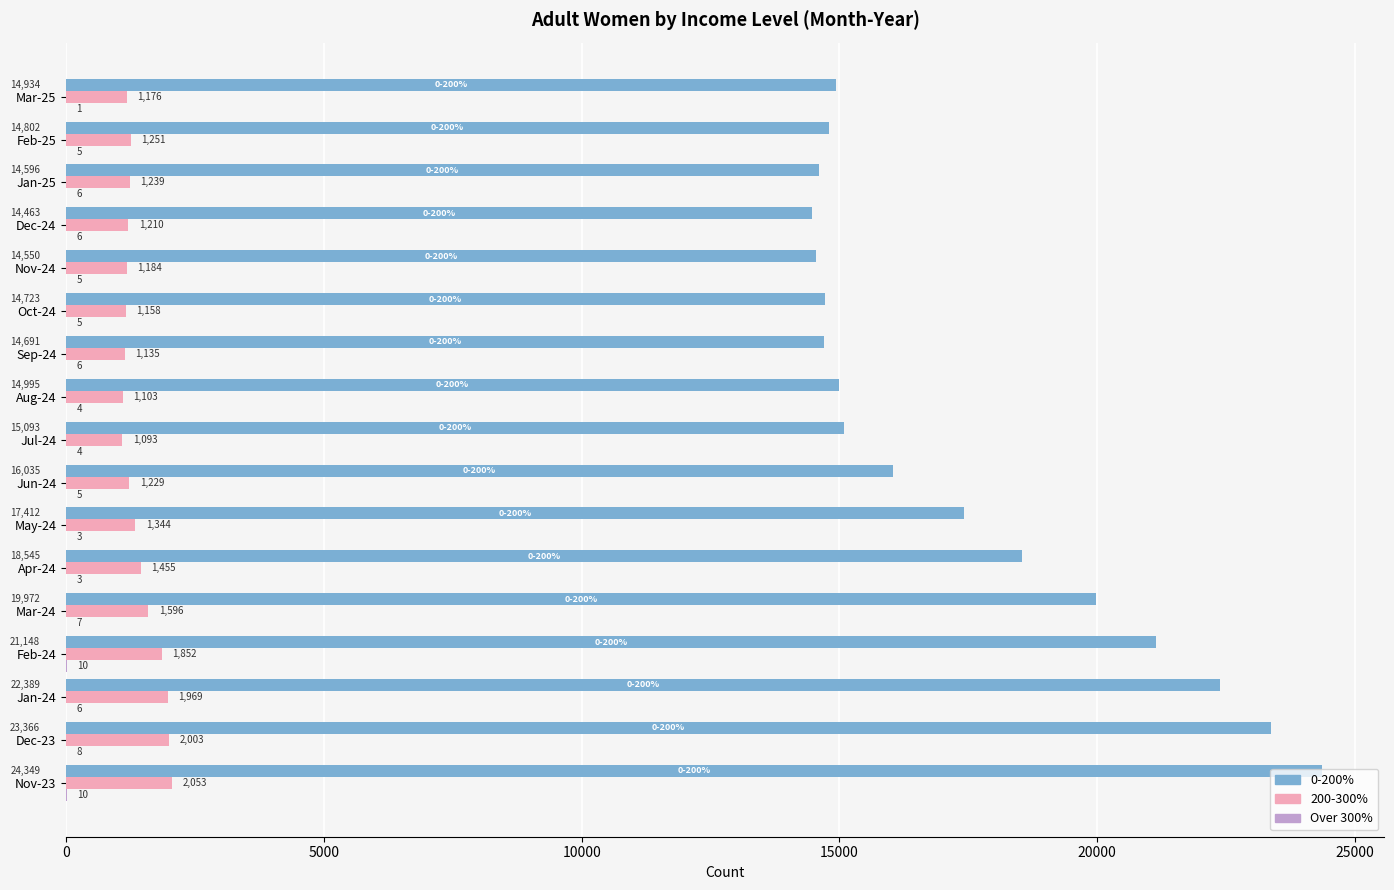

Which series has the largest range (max minus min)?

0-200%